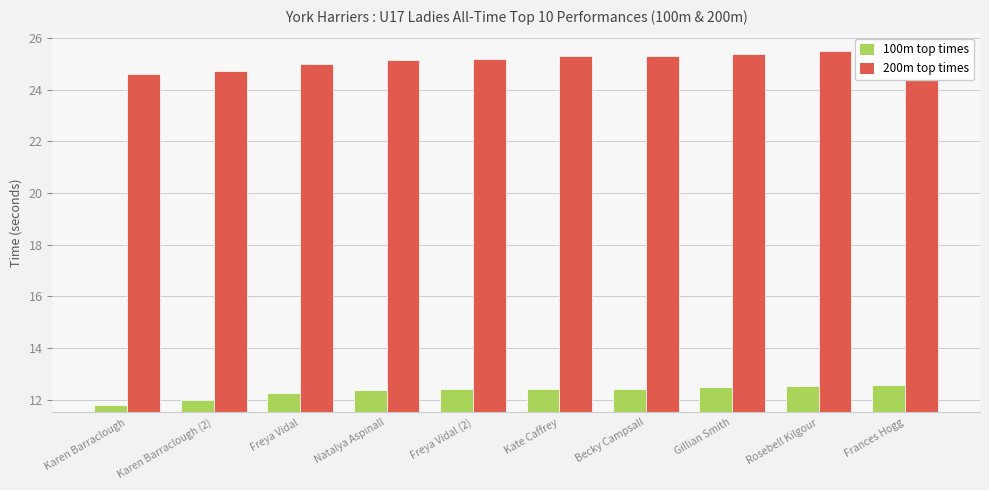

Where is 100m top times nearest to the value 12?

Karen Barraclough (2)